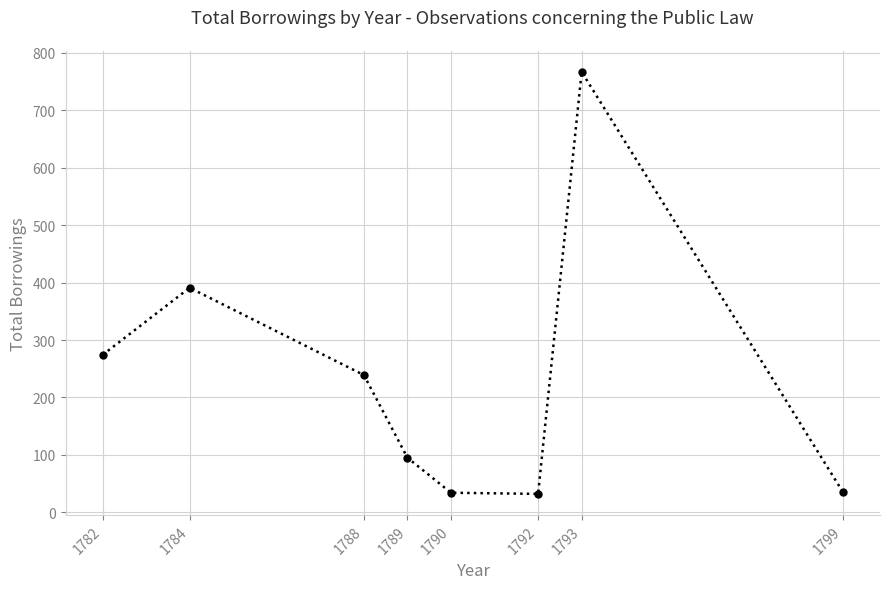

Count the number of data series in this chart.

1